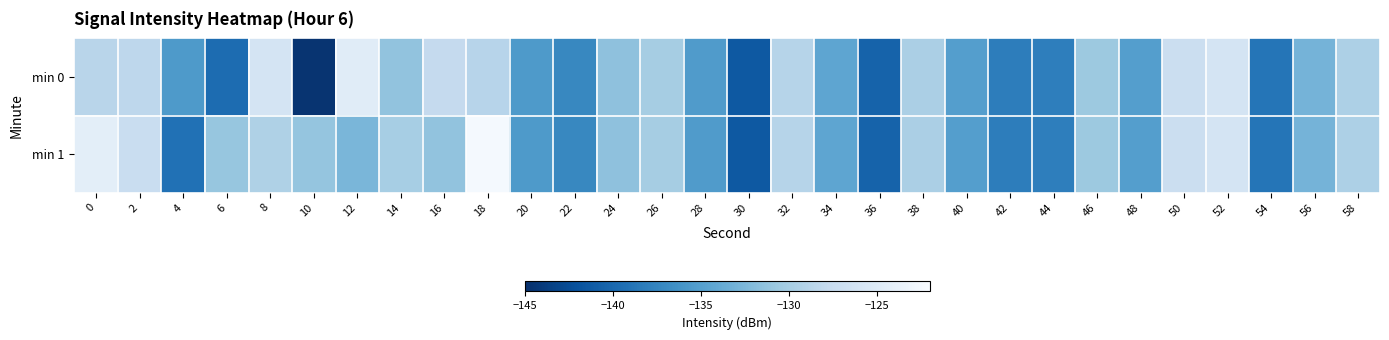

At which category is the sum across all series the highest?

18